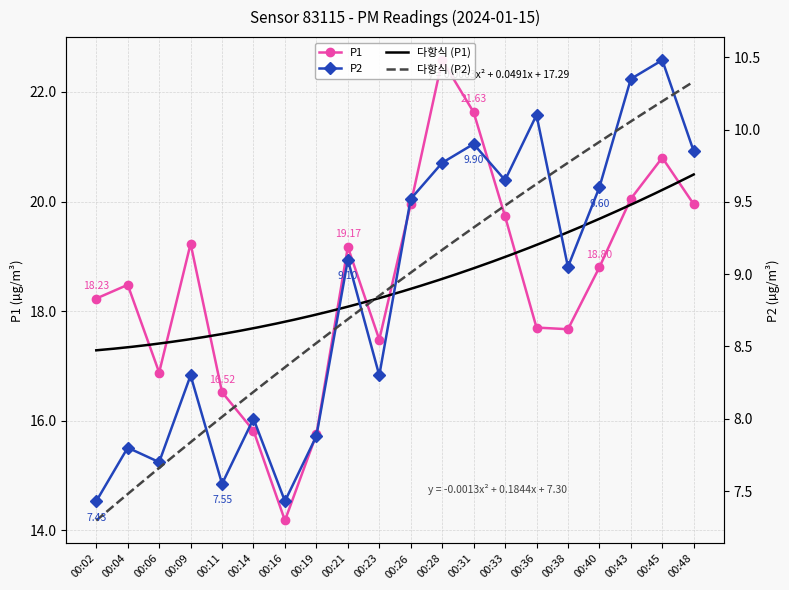

List the series in order of their overall mean, highest first.

P1, P2